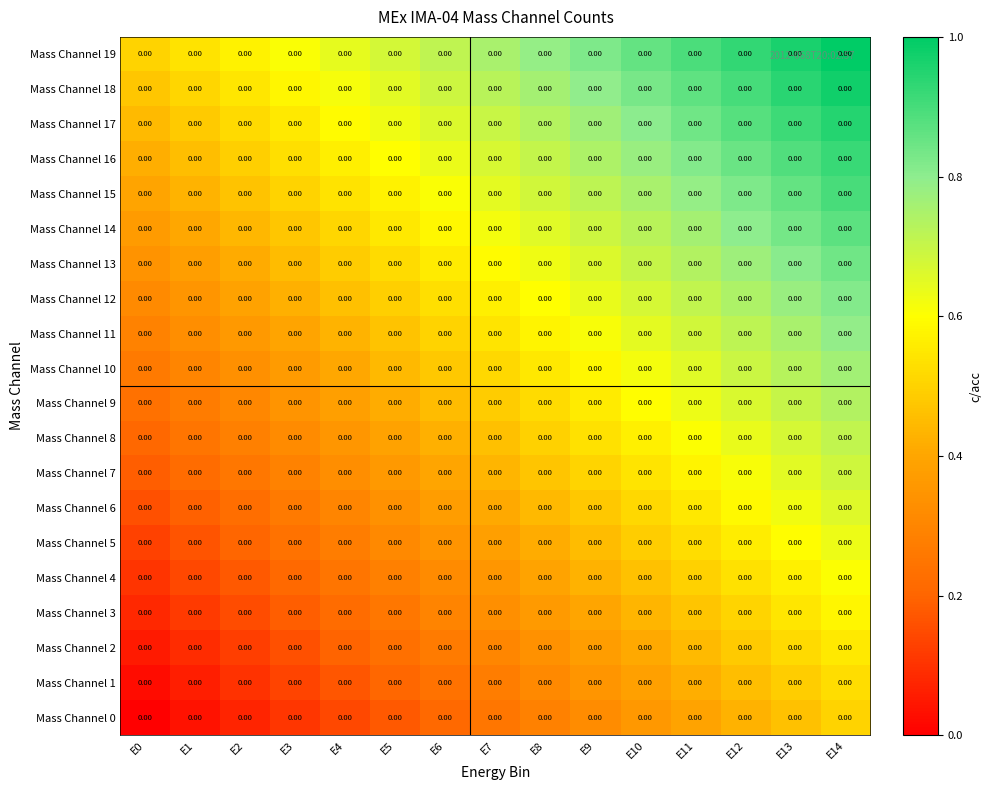

Is it true that Mass Channel 15 equals 0.3 at E6?

False